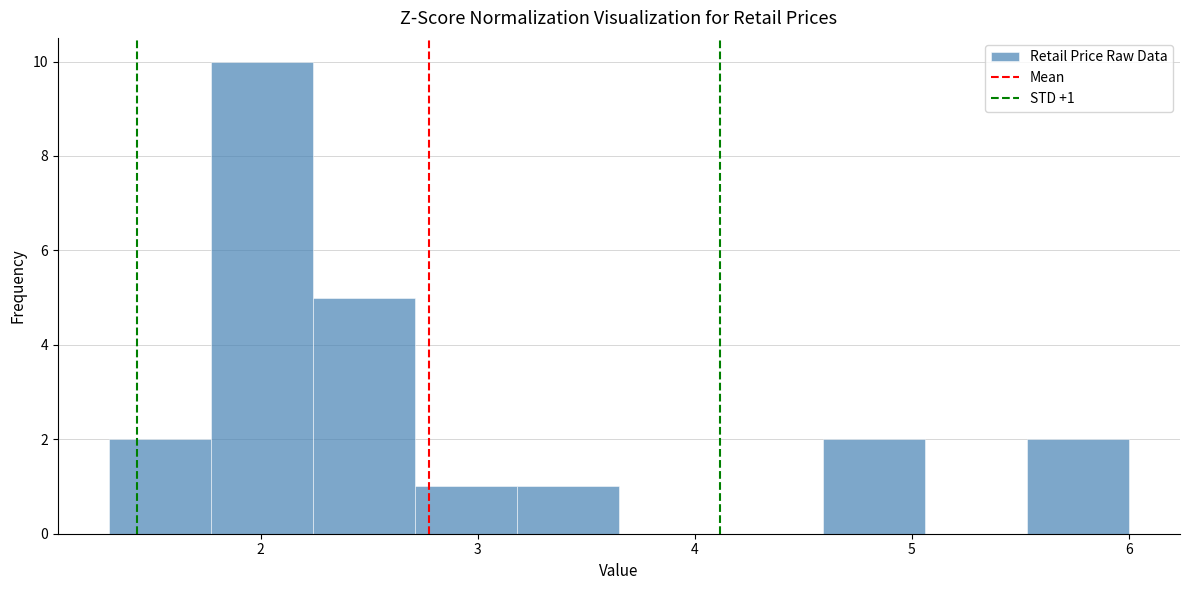

Which range on the x-axis has the tallest bar?

1.77 to 2.24